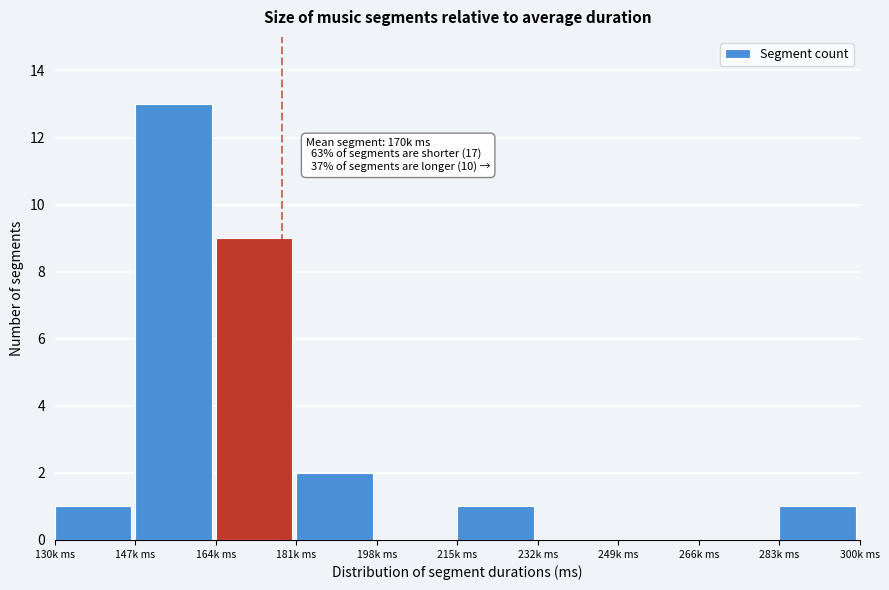

Reading right to left, what are all the values shown in this chart?

283k ms=1	266k ms=0	249k ms=0	232k ms=0	215k ms=1	198k ms=0	181k ms=2	164k ms=9	147k ms=13	130k ms=1